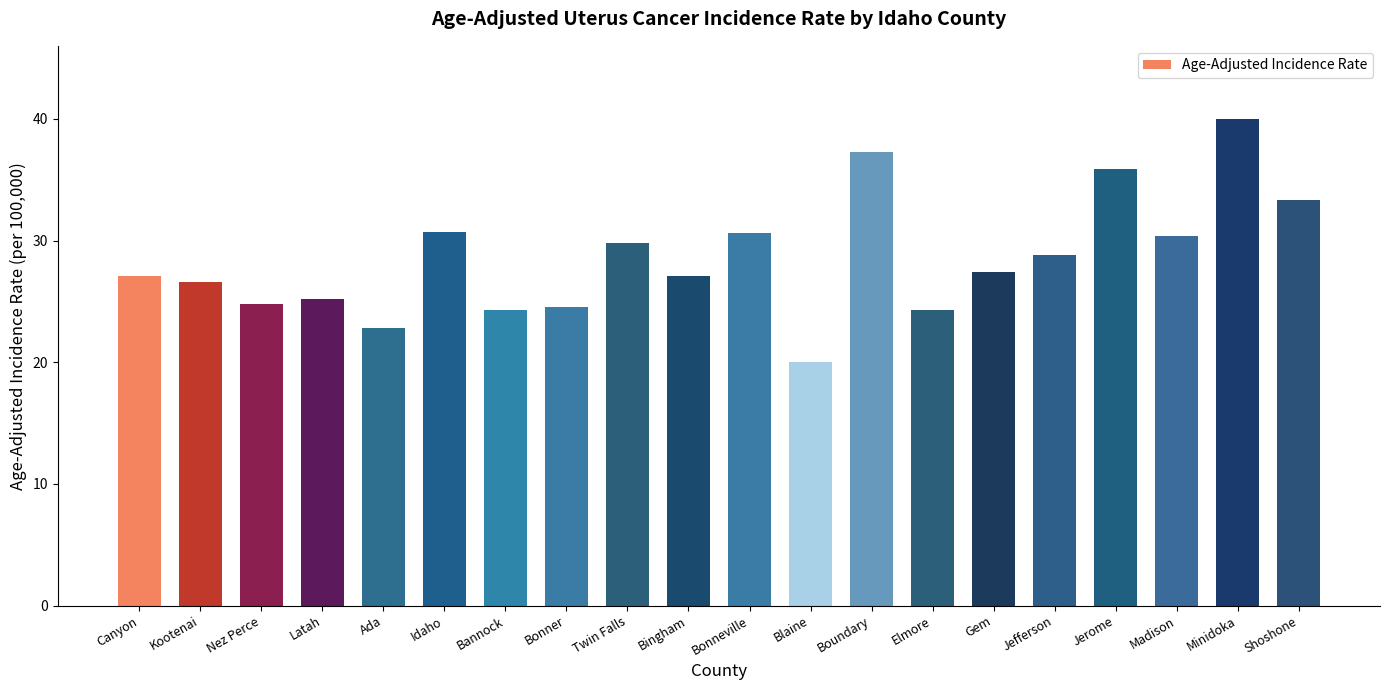

Count the number of categories in the chart.

20